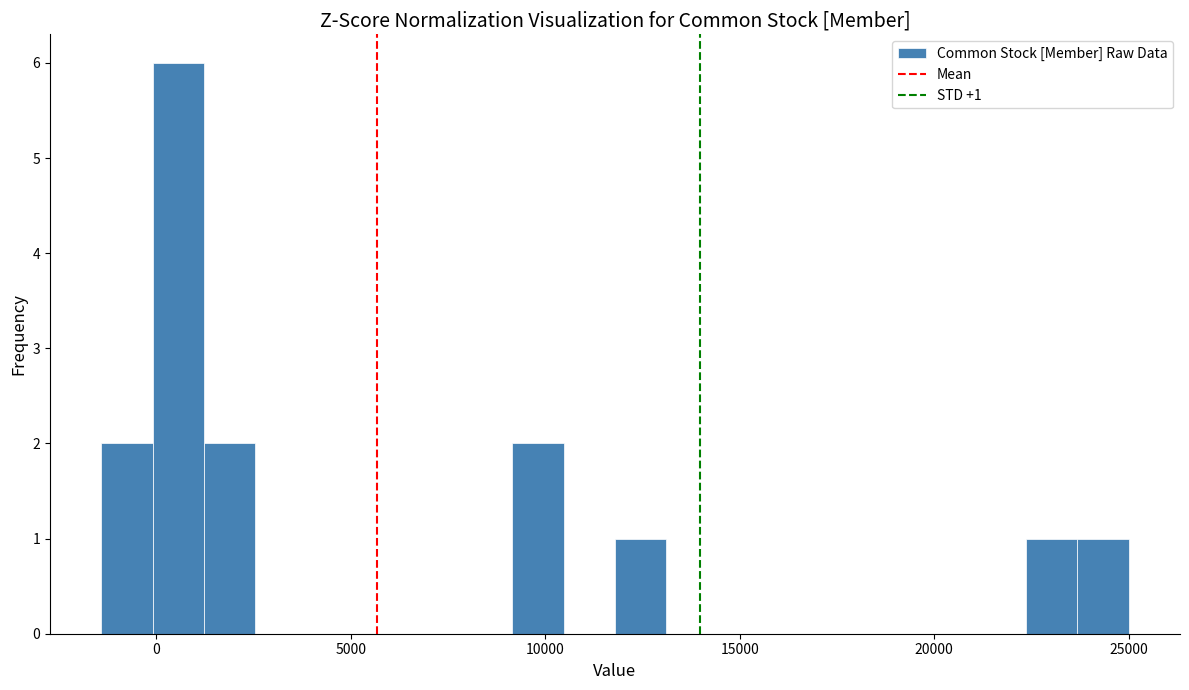

Read against the x-axis, roughly where is the centre of the tallest bar?

500